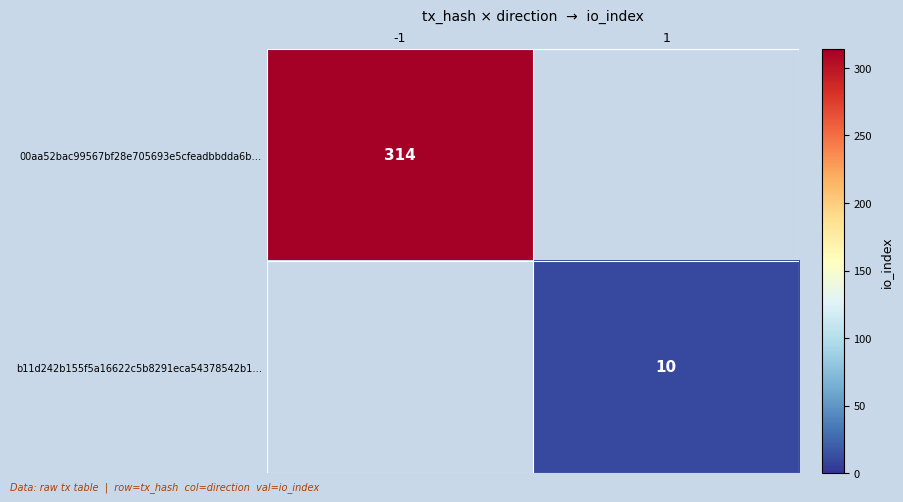

Is the value of 00aa52bac99567bf28e705693e5cfeadbbdda6b… at -1 greater than the value of b11d242b155f5a16622c5b8291eca54378542b1… at 1?

Yes